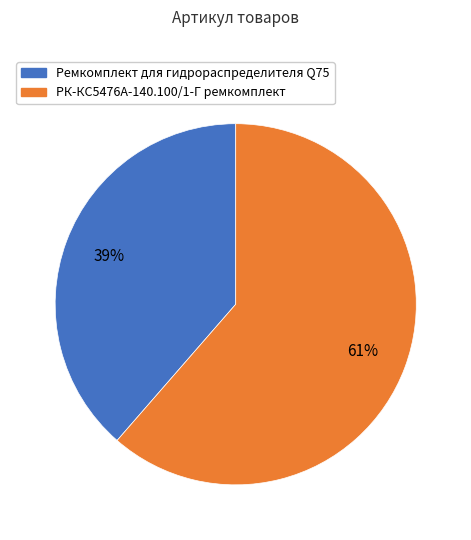

To the nearest percent, what is the average slice percentage?

50%